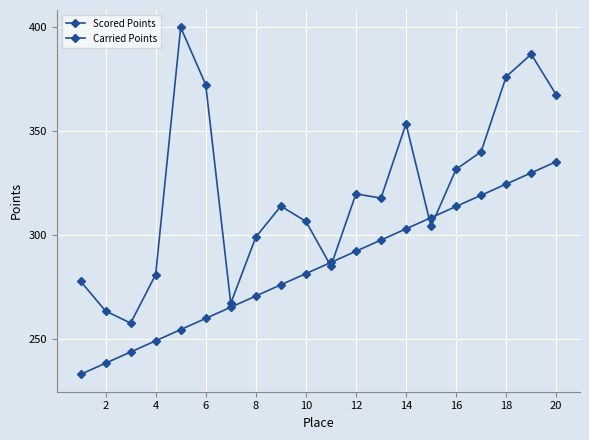

How many lines are shown in the chart?

2